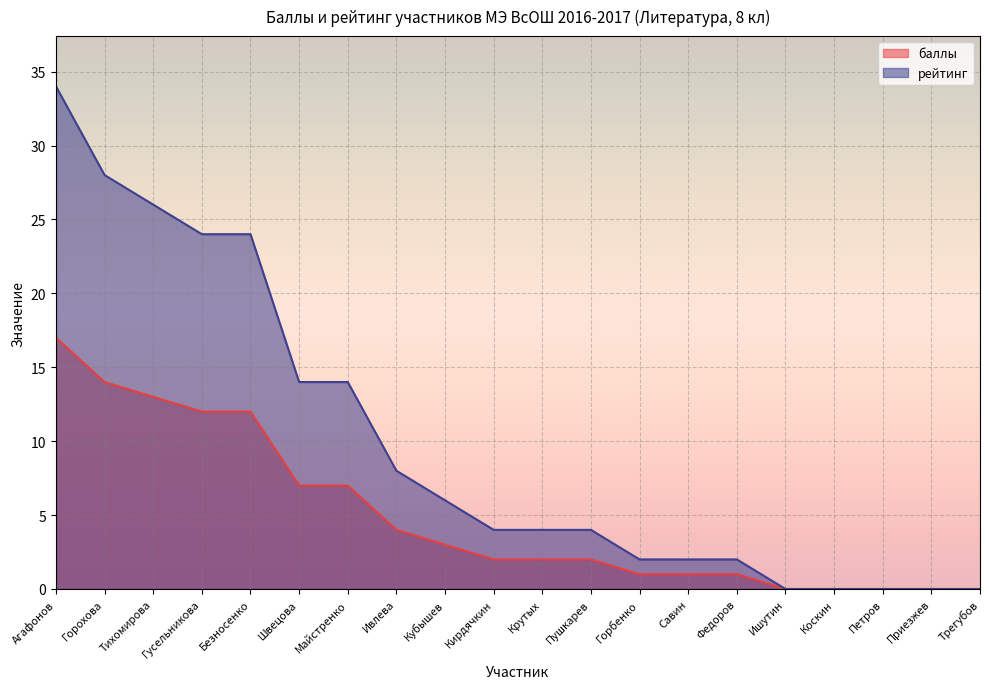

True or false: баллы and рейтинг cross at least once.

False